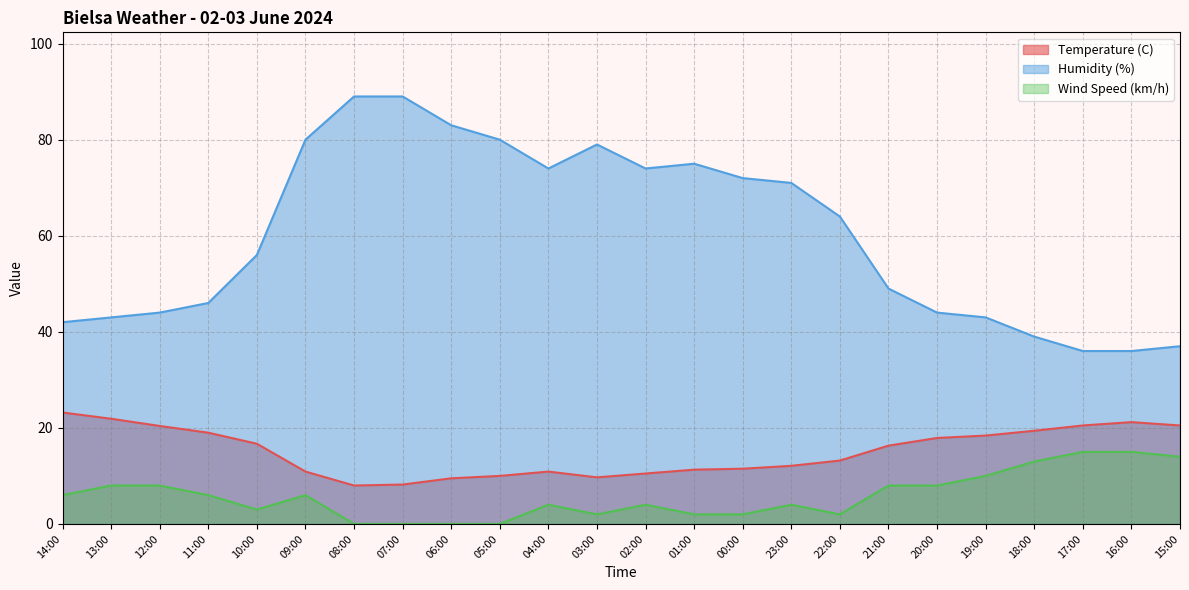

The value of Temperature (C) at 00:00 is 11.5. True or false?

True